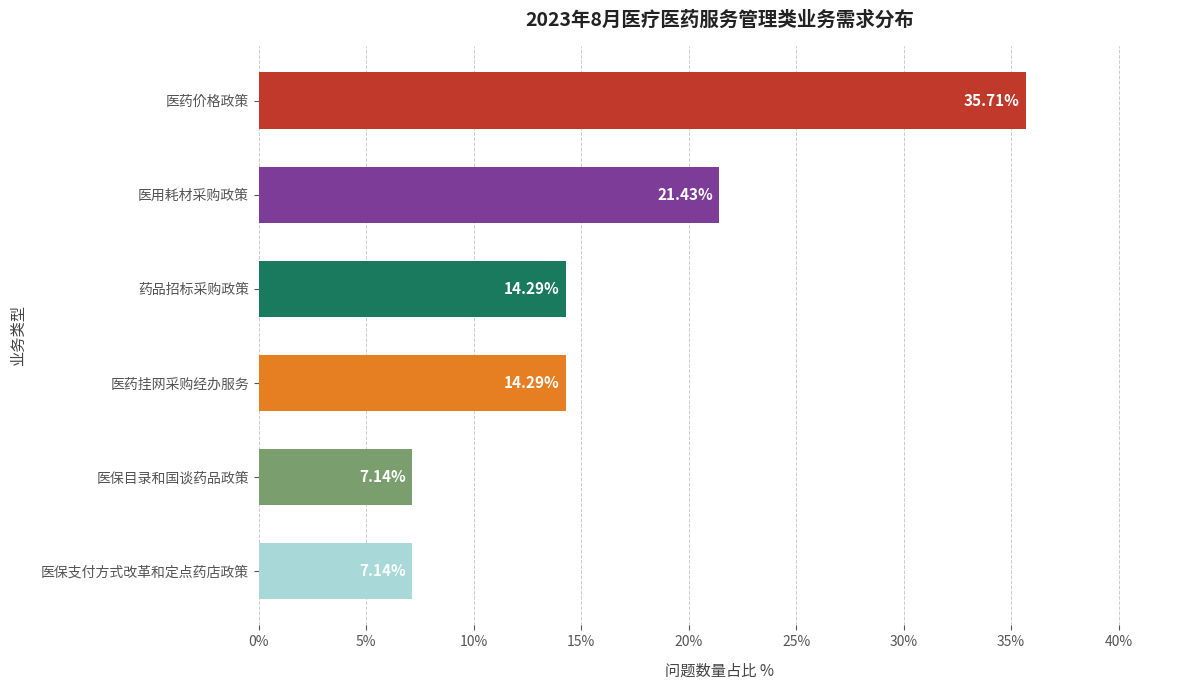

What is the label of the 2nd bar from the top?

医用耗材采购政策